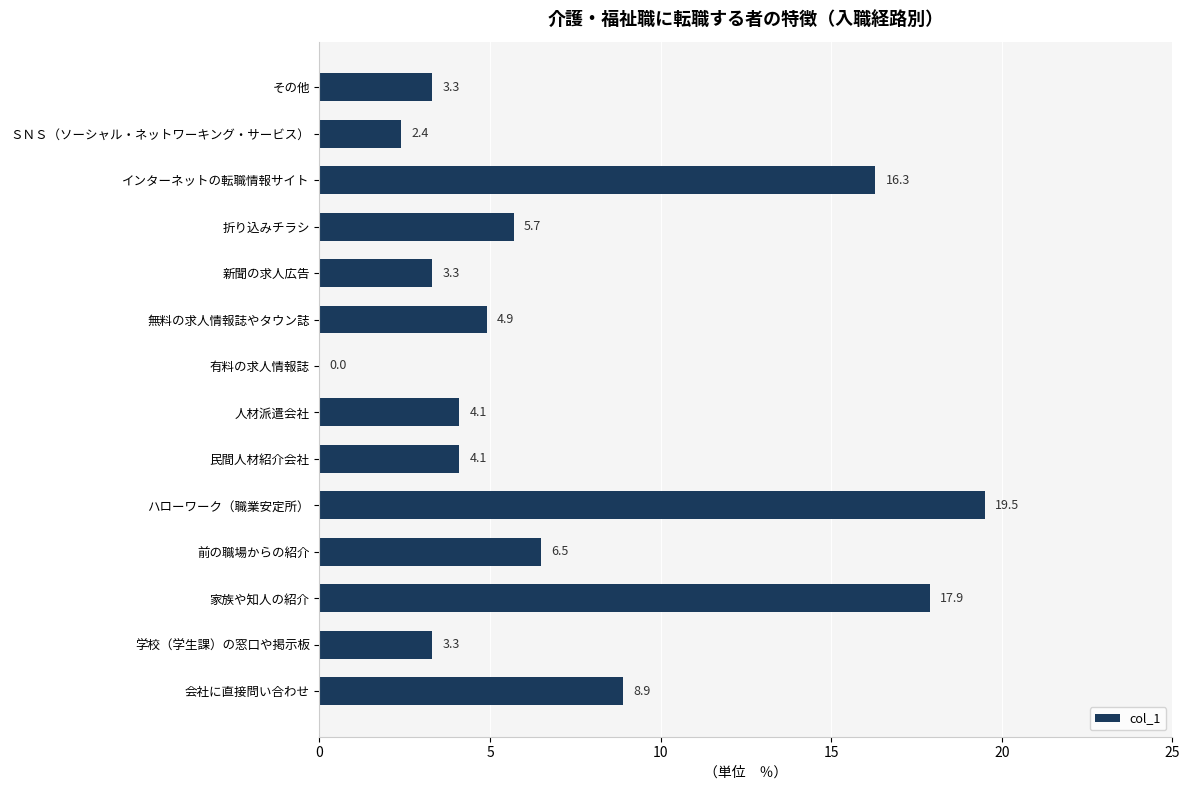

Approximately how many times larger is the value at 学校（学生課）の窓口や掲示板 compared to 民間人材紹介会社?

0.8